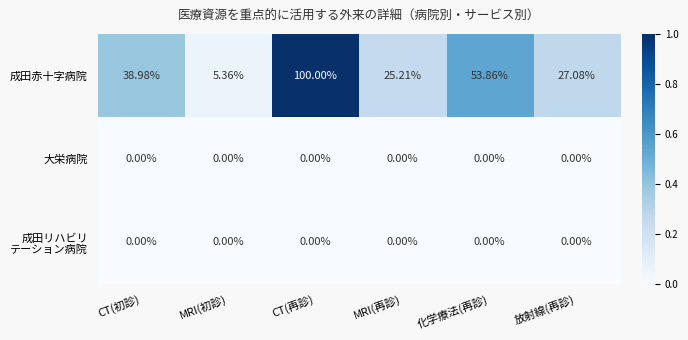

At which category does the chart reach its peak across all series?

CT(再診)